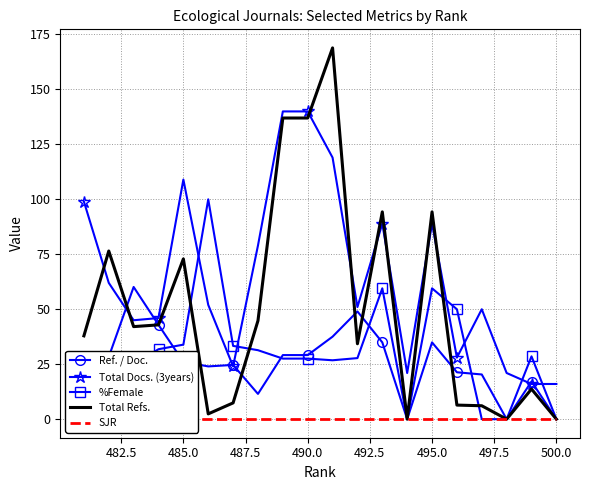

What is the maximum value for Total Docs. (3years)?

140.0